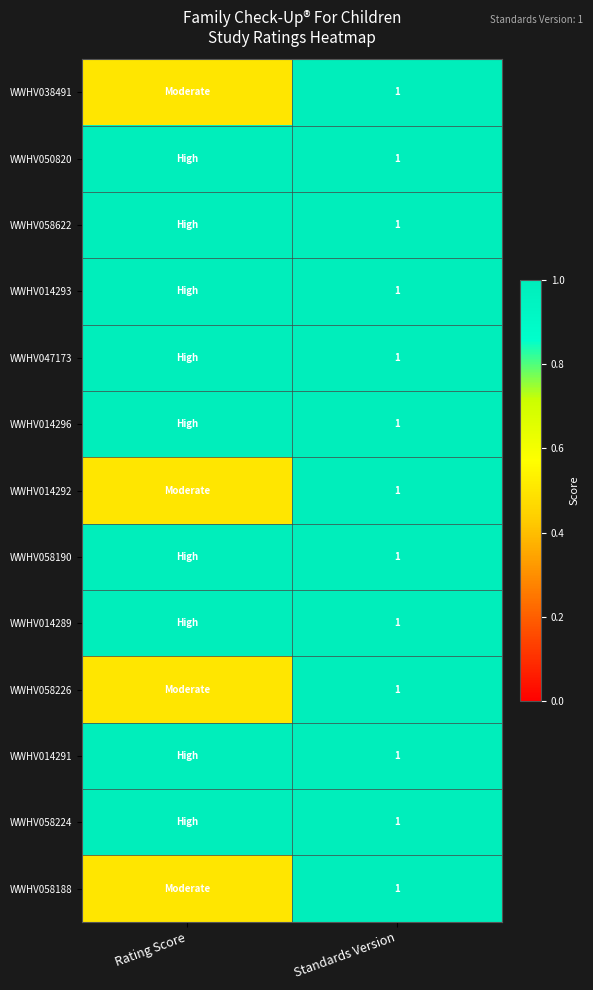

Read the WWHV058190 value at Rating Score.

1.0